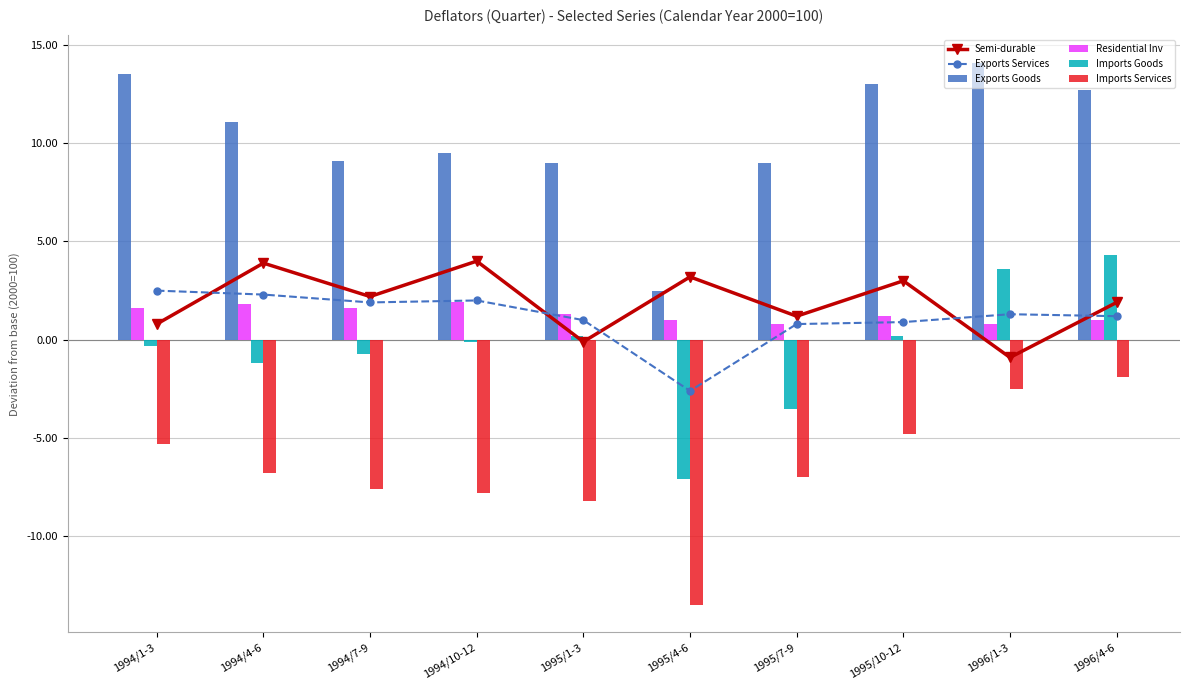

What is the difference between the maximum and second lowest values in the Imports Goods series?

7.8